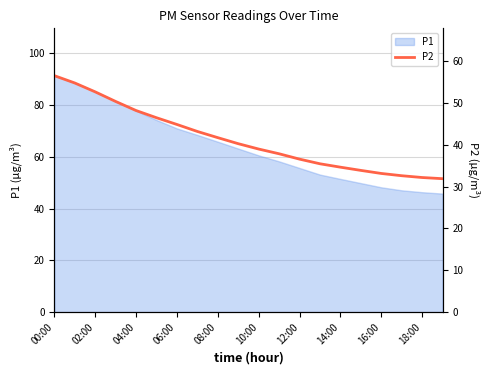

Which category has the highest value in the P1 series?

00:00